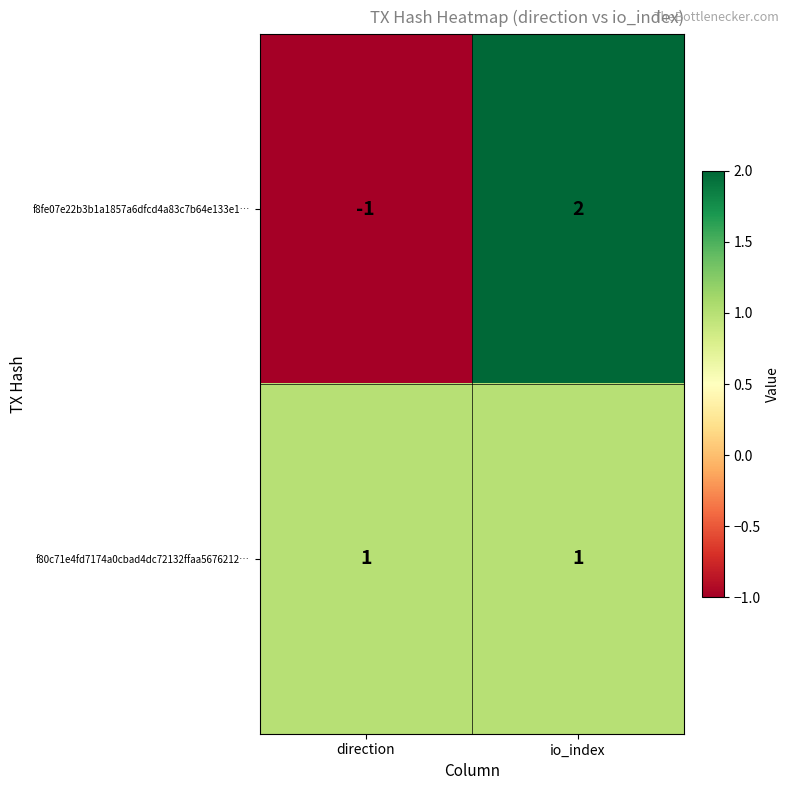

At which category is the sum across all series the highest?

io_index